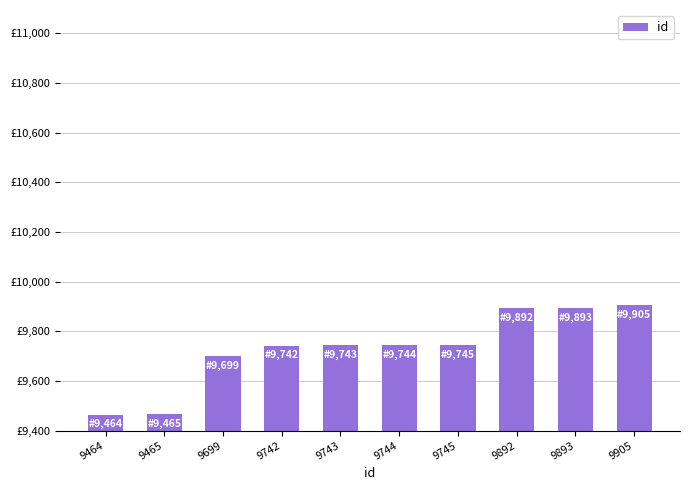

What is the difference between the values at 9742 and 9905?

163